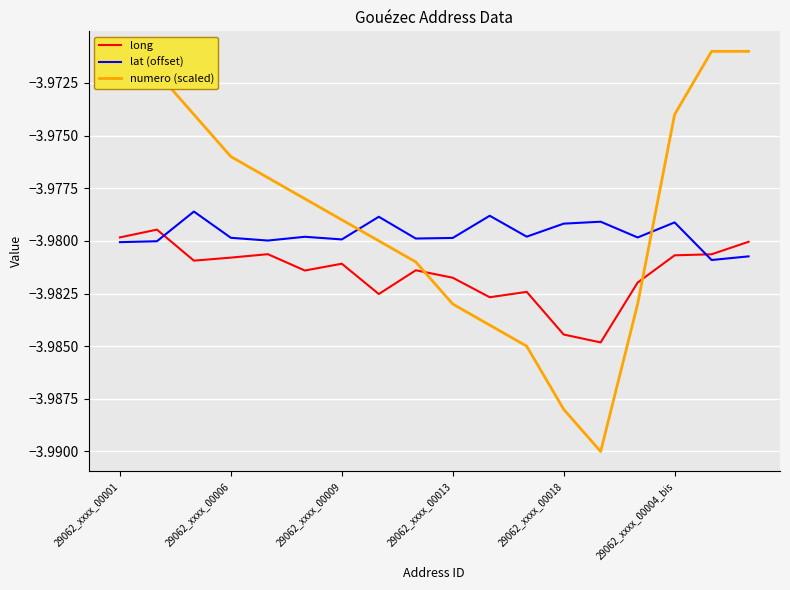

True or false: long has more than 1 points higher than both neighbors.

True